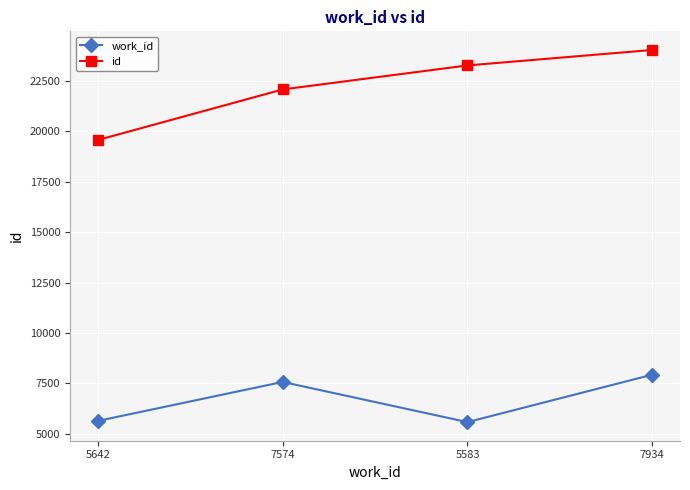

What are all the series names shown in the legend?

work_id, id